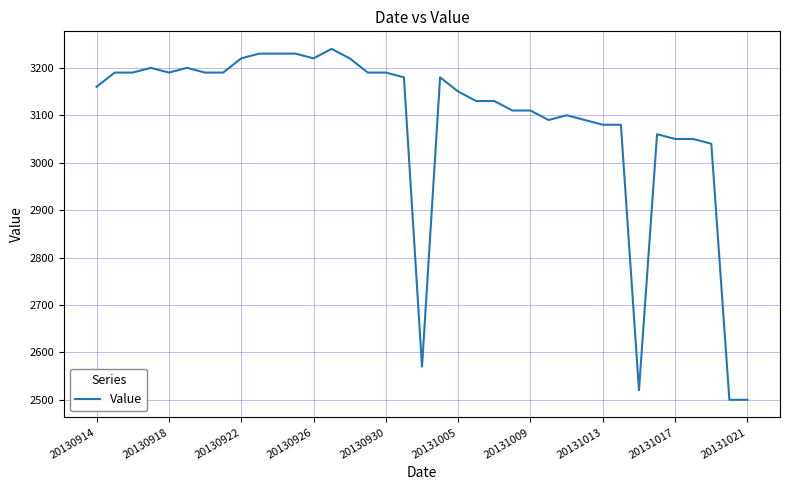

What is the greatest value displayed?

3240